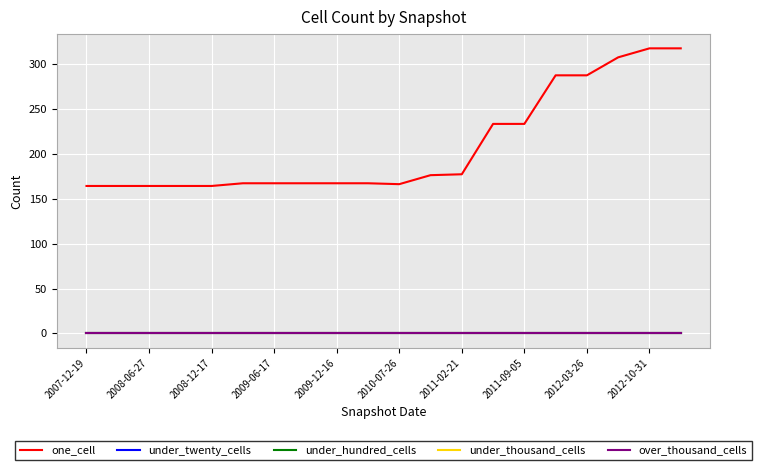

Is this an area chart (filled region under the line)?

No